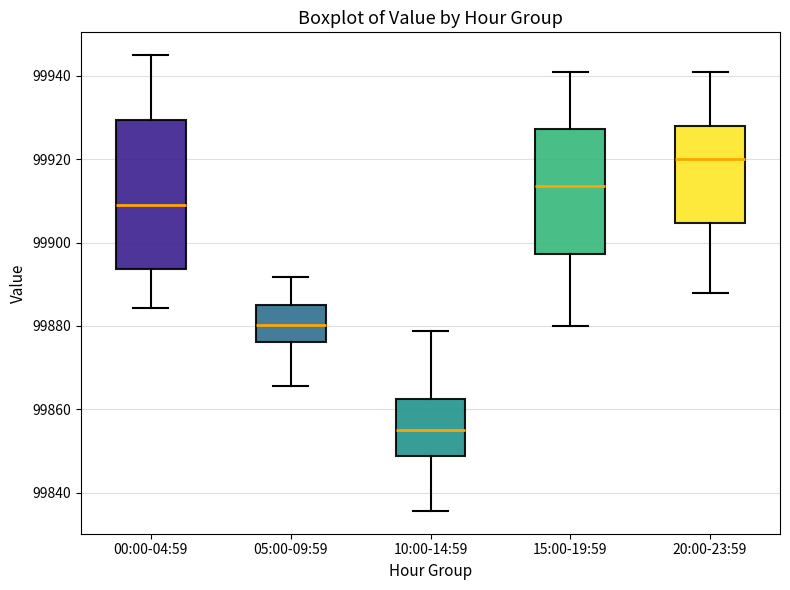

Which box's median line is the highest?

20:00-23:59